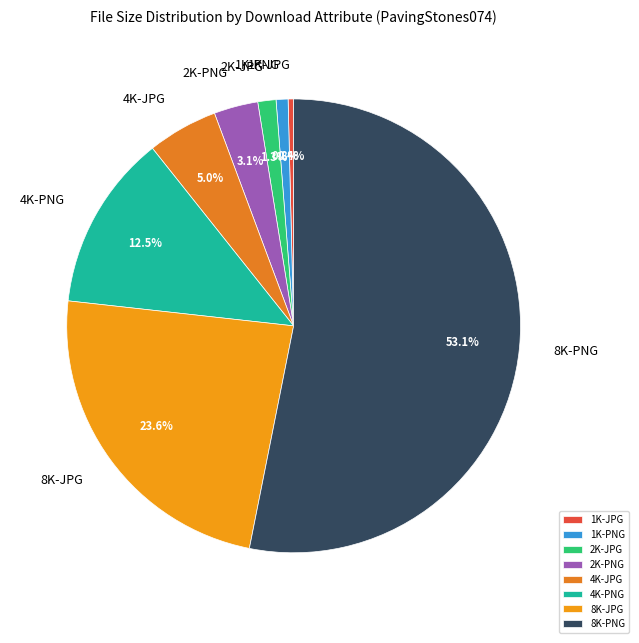

True or false: 2K-PNG accounts for 3% of the total.

True